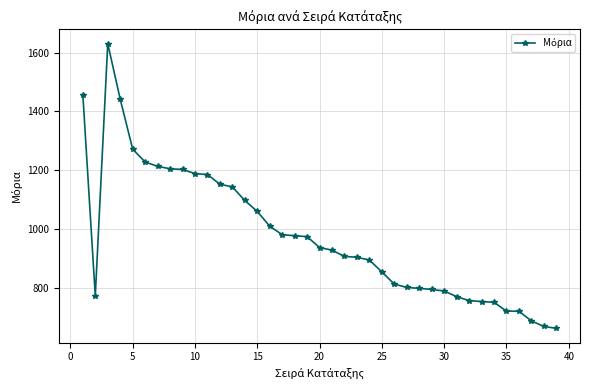

What is the greatest value displayed?

1631.0